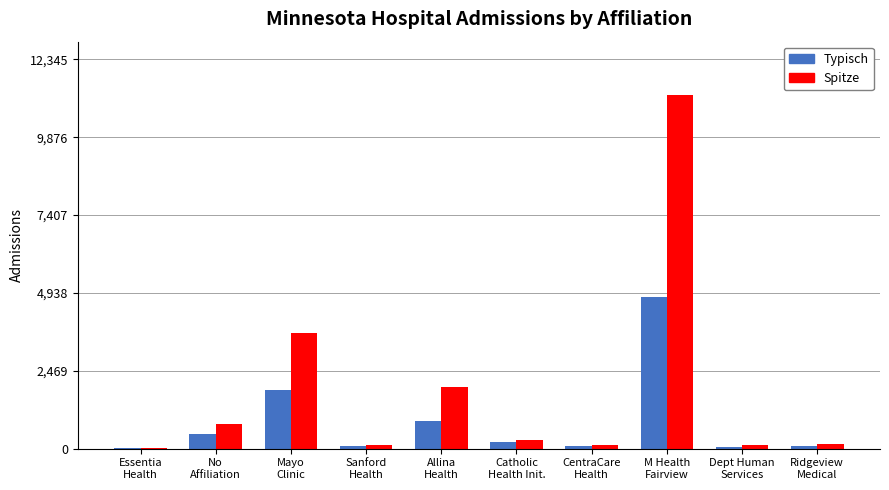

At which category is the sum across all series the highest?

M Health
Fairview